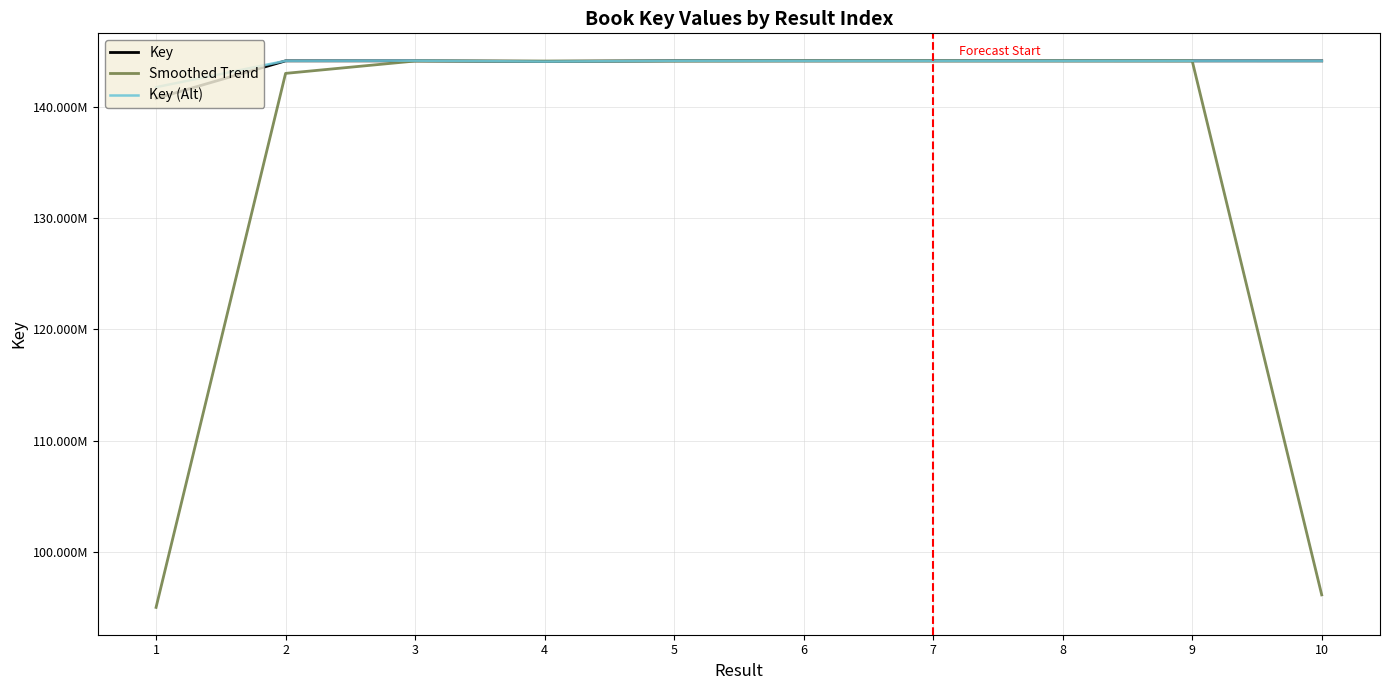

Is this an area chart (filled region under the line)?

No